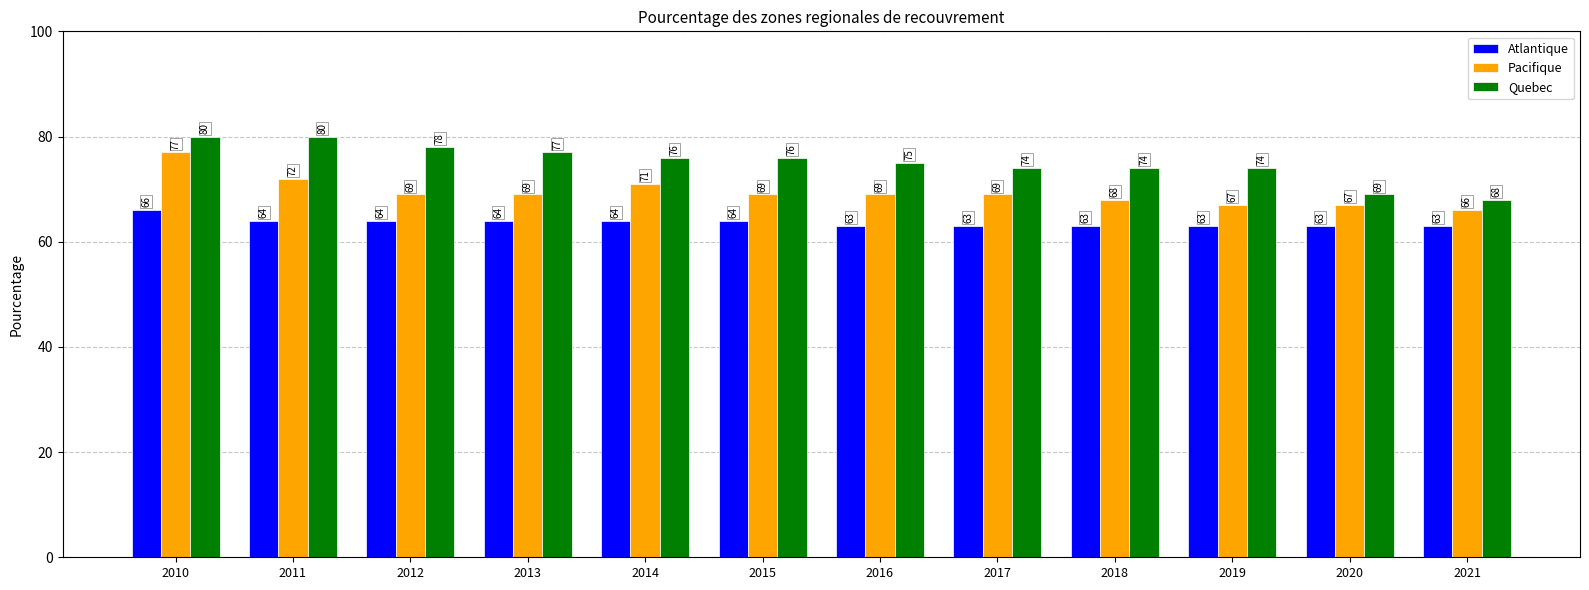

At which category is the sum across all series the highest?

2010